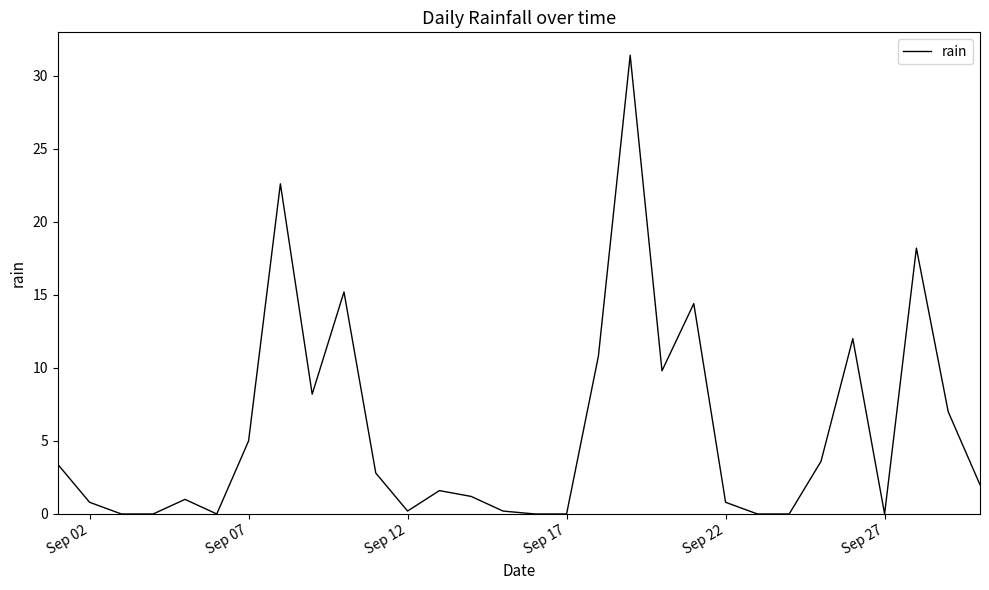

What is the difference between the maximum and minimum values?

31.4